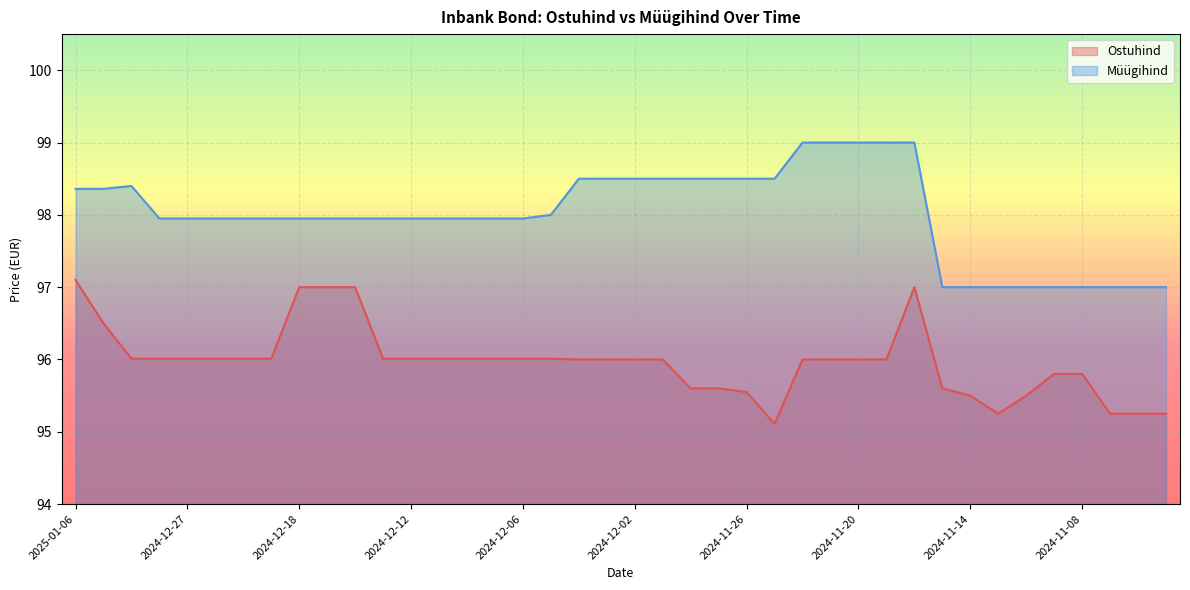

List the labels in order of Müügihind value, smallest first.

2024-11-15, 2024-11-14, 2024-11-13, 2024-11-12, 2024-11-11, 2024-11-08, 2024-11-07, 2024-11-06, 2024-11-05, 2024-12-30, 2024-12-27, 2024-12-23, 2024-12-20, 2024-12-19, 2024-12-18, 2024-12-17, 2024-12-16, 2024-12-13, 2024-12-12, 2024-12-11, 2024-12-10, 2024-12-09, 2024-12-06, 2024-12-05, 2025-01-06, 2025-01-03, 2025-01-02, 2024-12-04, 2024-12-03, 2024-12-02, 2024-11-29, 2024-11-28, 2024-11-27, 2024-11-26, 2024-11-25, 2024-11-22, 2024-11-21, 2024-11-20, 2024-11-19, 2024-11-18